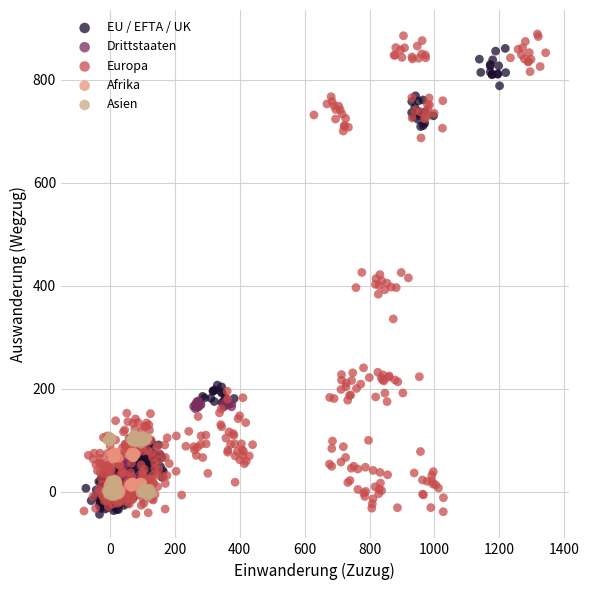

Which series has the widest spread of Y values?

Europa